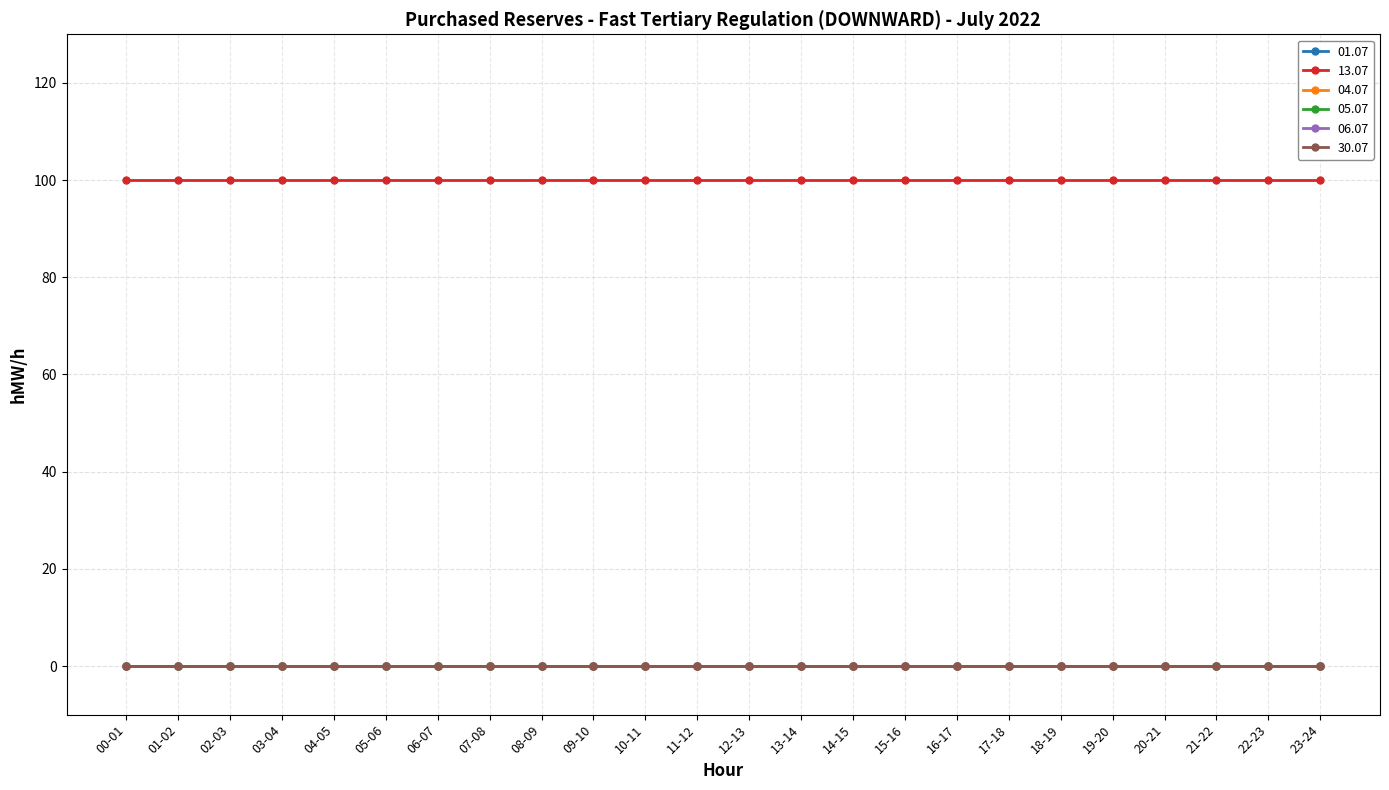

True or false: 04.07 and 06.07 cross at least once.

False